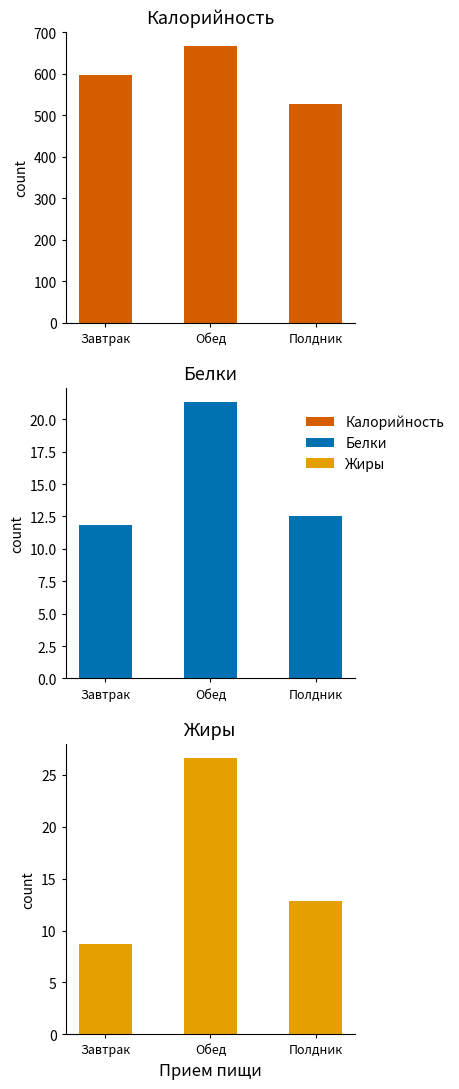

Which series has the largest total across all categories?

Калорийность